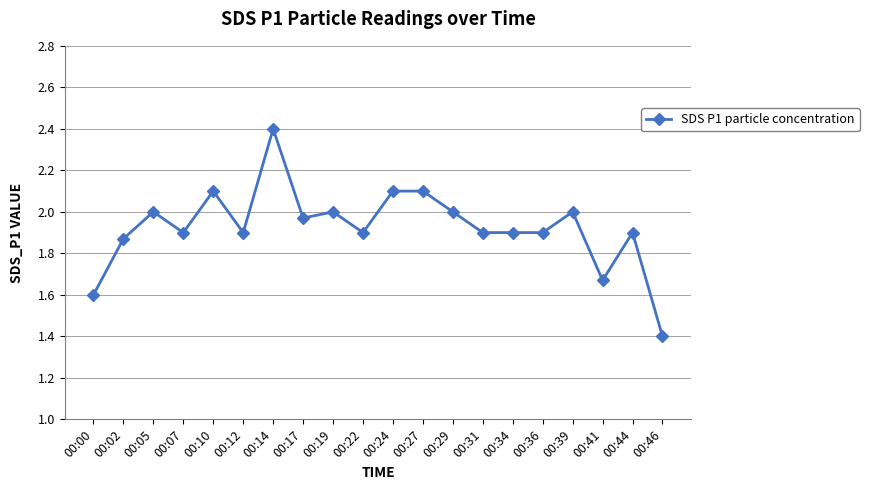

How many lines are shown in the chart?

1